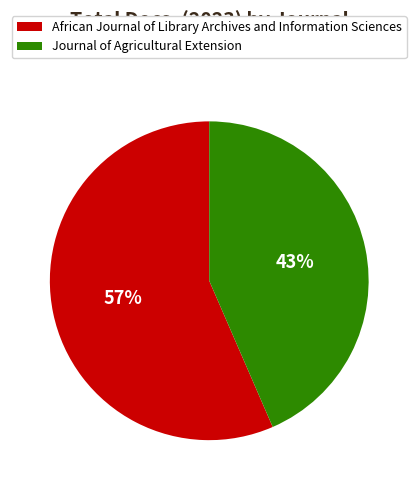

Rank the categories by value from highest to lowest.

African Journal of Library Archives and Information Sciences, Journal of Agricultural Extension